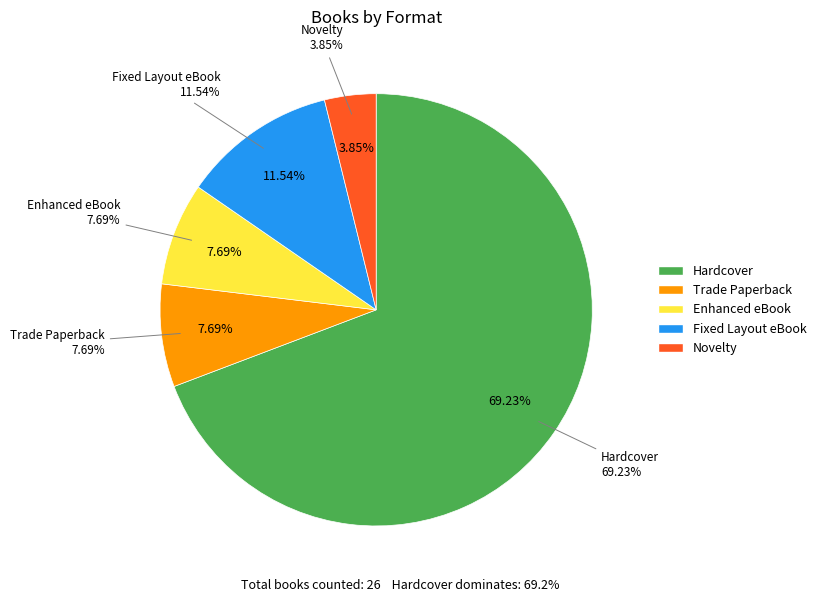

Does Novelty represent more than half of the total?

No